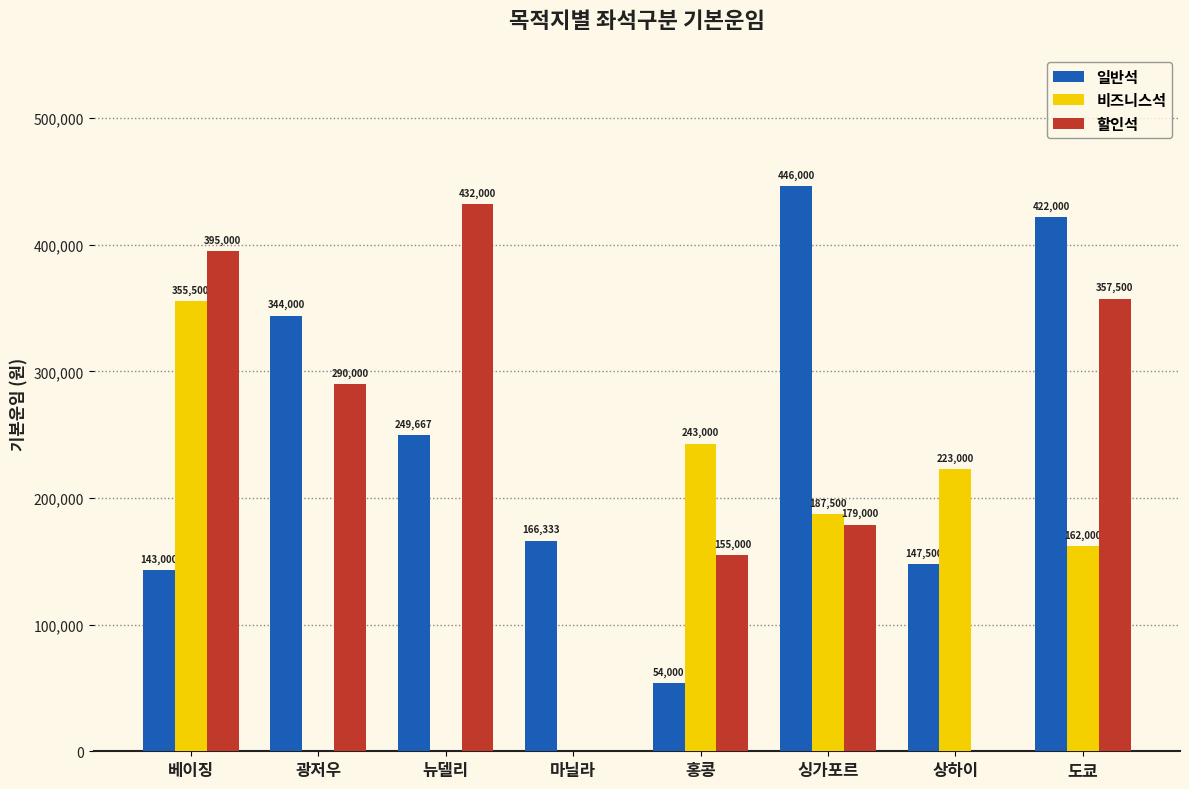

Between 광저우 and 상하이, which series saw the biggest shift?

할인석